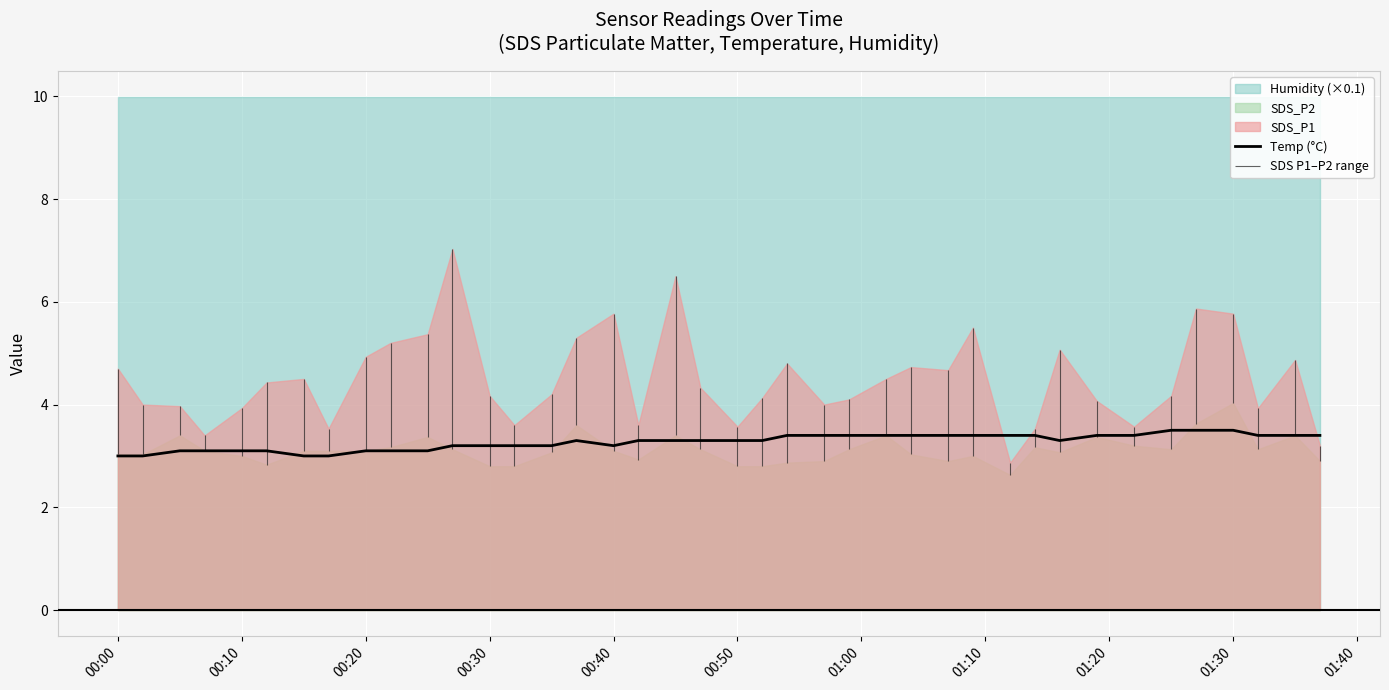

True or false: the data shows 1.5 at 19.

False